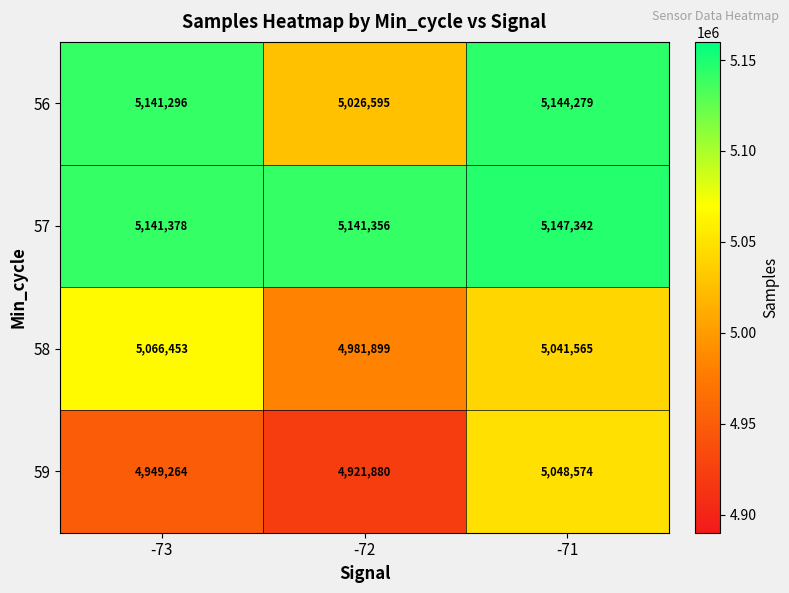

What is the greatest value displayed?

5147342